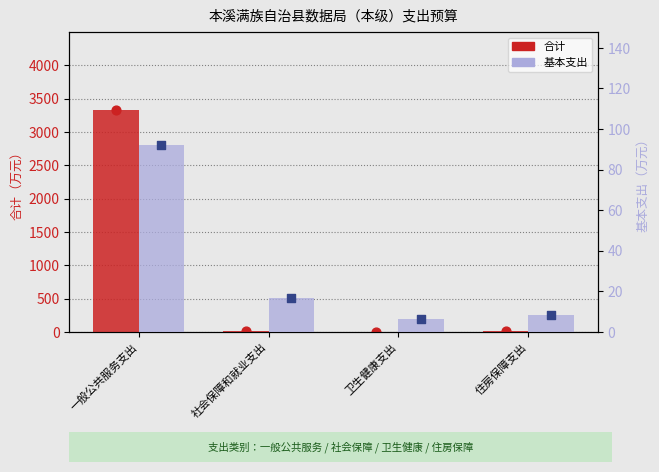

Which series reaches the maximum Y coordinate?

合计